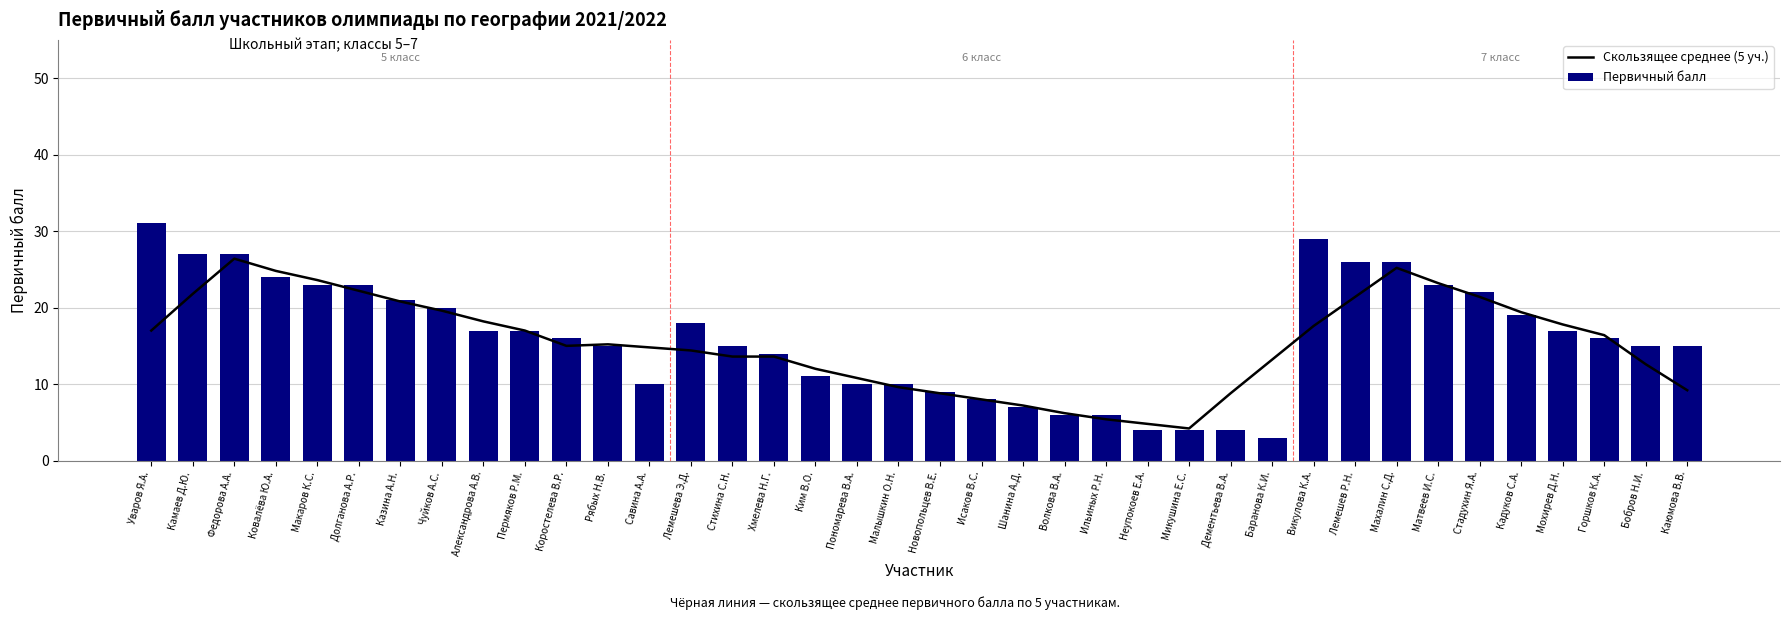

Is it true that Скользящее среднее (5 уч.) equals 16.4 at Горшков К.А.?

True